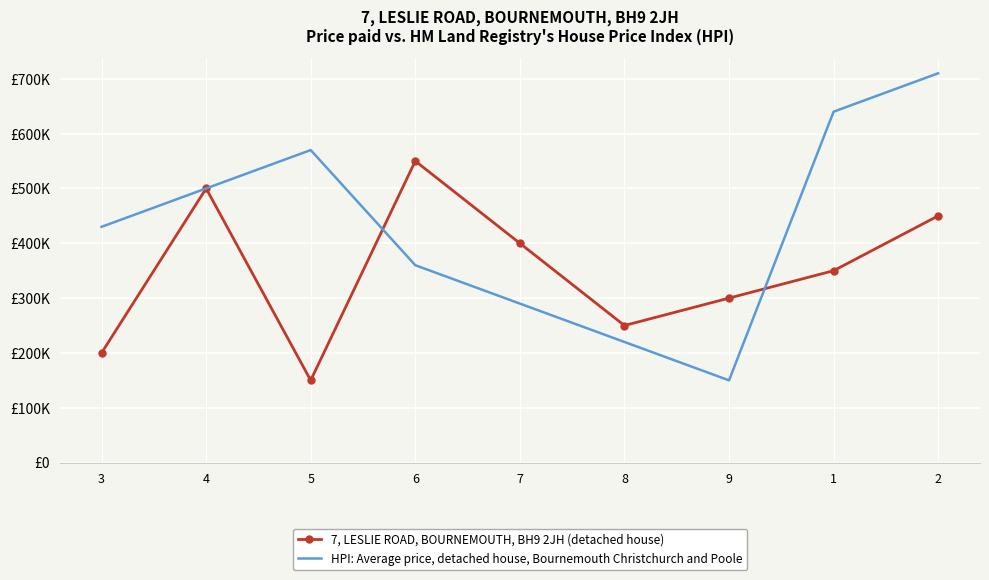

What is the total value across all series at 2?

1160000